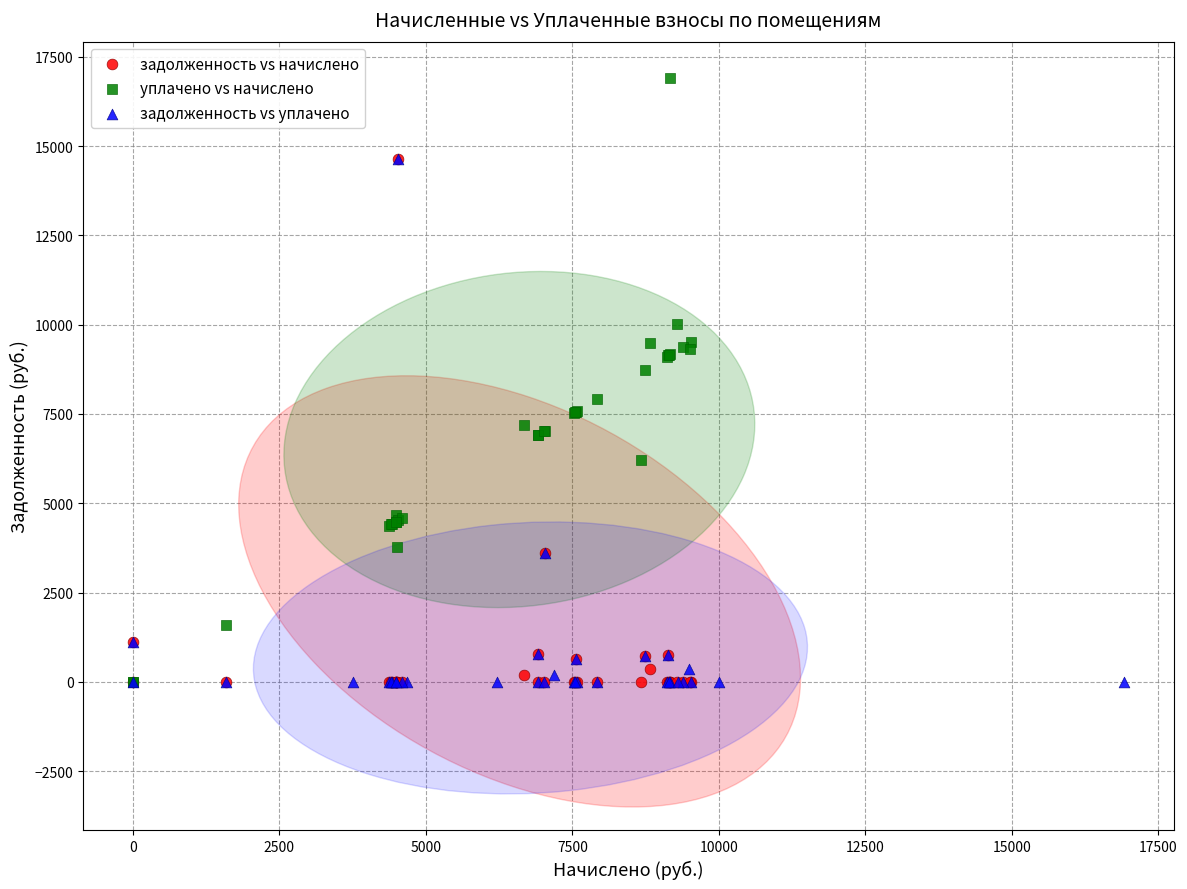

Which series has the largest Y range (max minus min)?

уплачено vs начислено